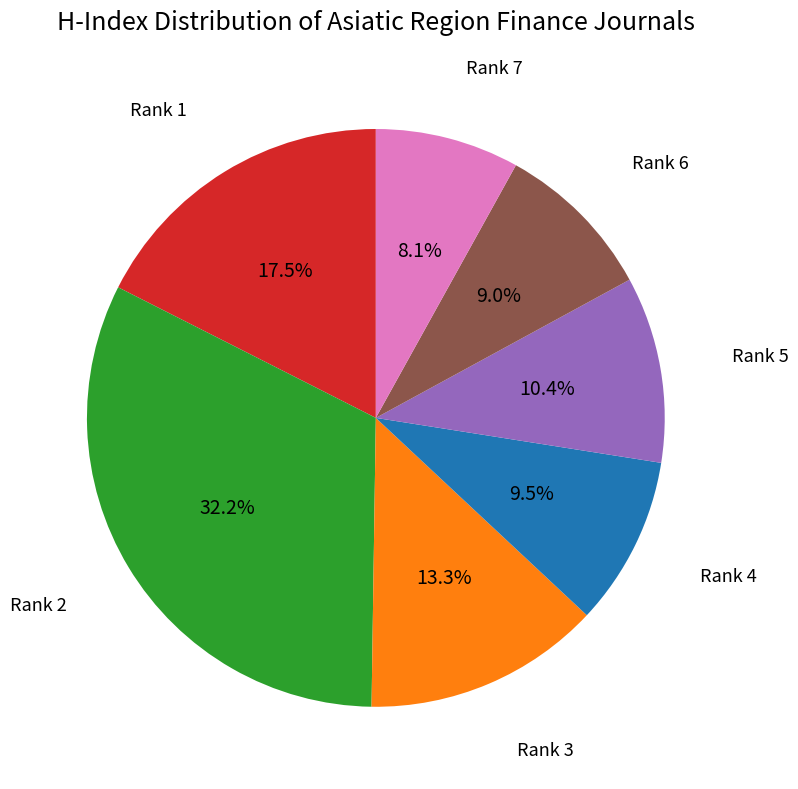

How many slices are in this pie chart?

7